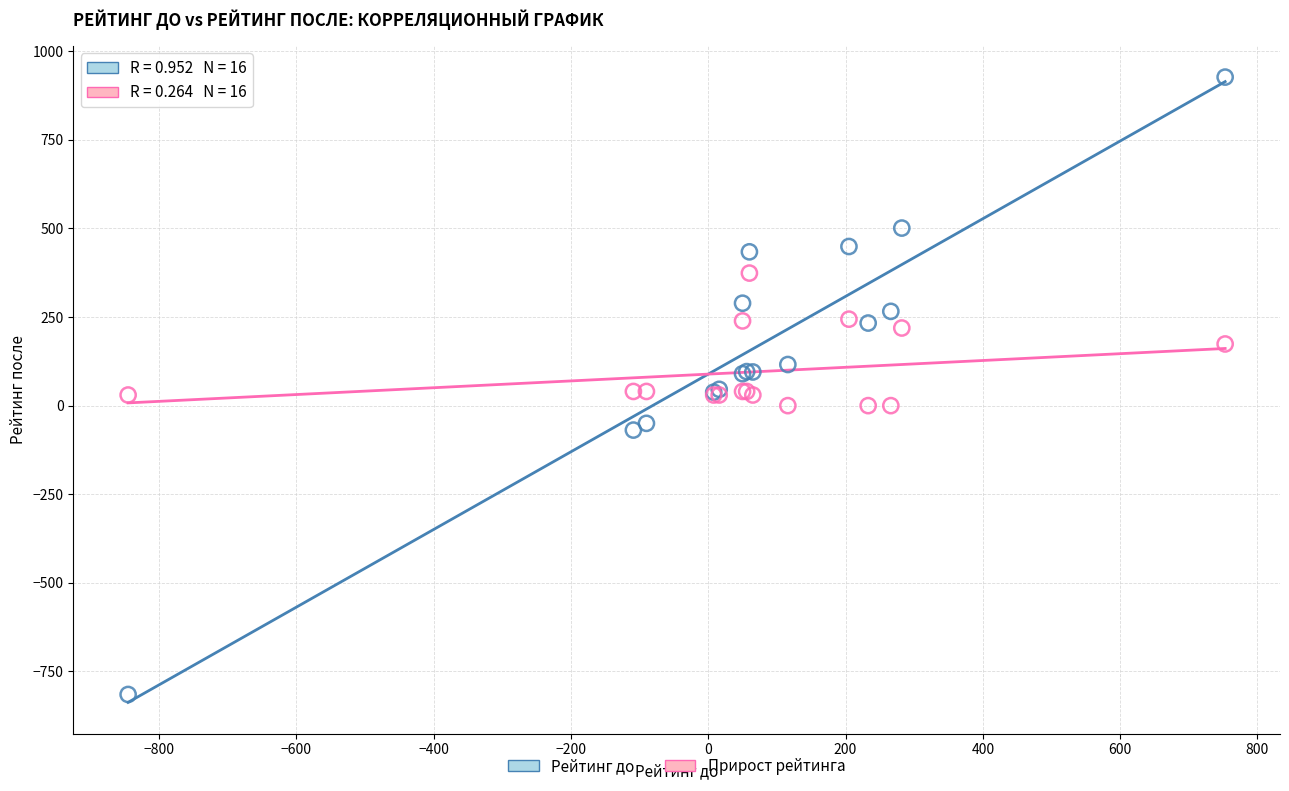

What is the X range (max minus min) for the scatter plot?

1598